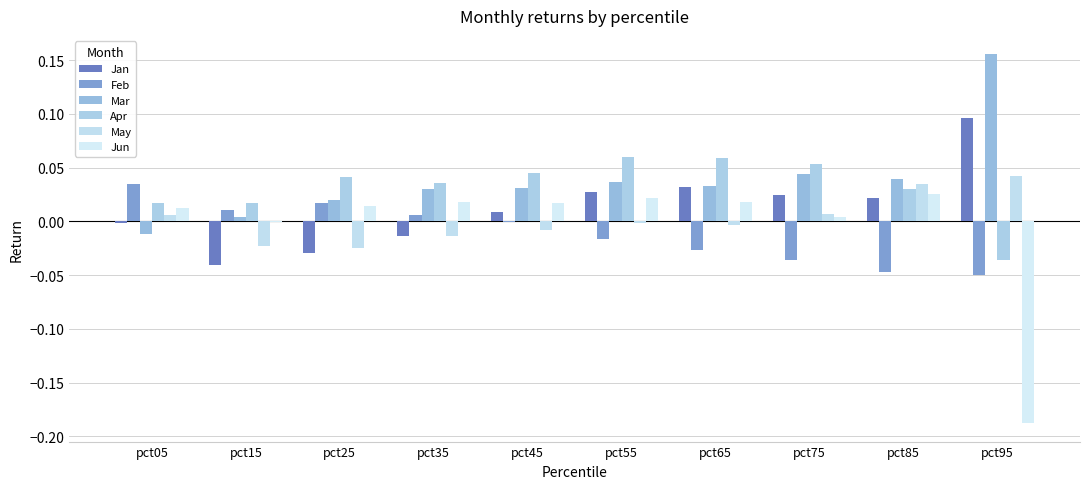

Reading right to left, what are all the values shown in this chart?

Jan: pct95=0.1	pct85=0.0	pct75=0.0	pct65=0.0	pct55=0.0	pct45=0.0	pct35=-0.0	pct25=-0.0	pct15=-0.0	pct05=-0.0
Feb: pct95=-0.0	pct85=-0.0	pct75=-0.0	pct65=-0.0	pct55=-0.0	pct45=-0.0	pct35=0.0	pct25=0.0	pct15=0.0	pct05=0.0
Mar: pct95=0.2	pct85=0.0	pct75=0.0	pct65=0.0	pct55=0.0	pct45=0.0	pct35=0.0	pct25=0.0	pct15=0.0	pct05=-0.0
Apr: pct95=-0.0	pct85=0.0	pct75=0.1	pct65=0.1	pct55=0.1	pct45=0.0	pct35=0.0	pct25=0.0	pct15=0.0	pct05=0.0
May: pct95=0.0	pct85=0.0	pct75=0.0	pct65=-0.0	pct55=-0.0	pct45=-0.0	pct35=-0.0	pct25=-0.0	pct15=-0.0	pct05=0.0
Jun: pct95=-0.2	pct85=0.0	pct75=0.0	pct65=0.0	pct55=0.0	pct45=0.0	pct35=0.0	pct25=0.0	pct15=-0.0	pct05=0.0